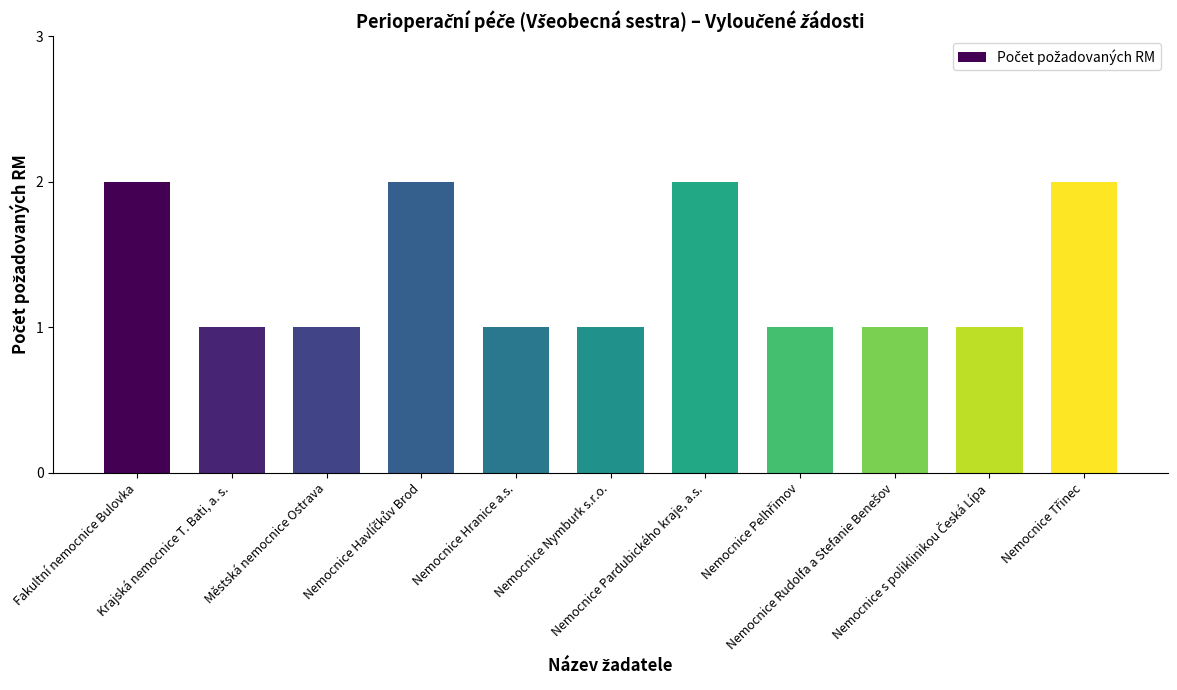

What is the average value?

1